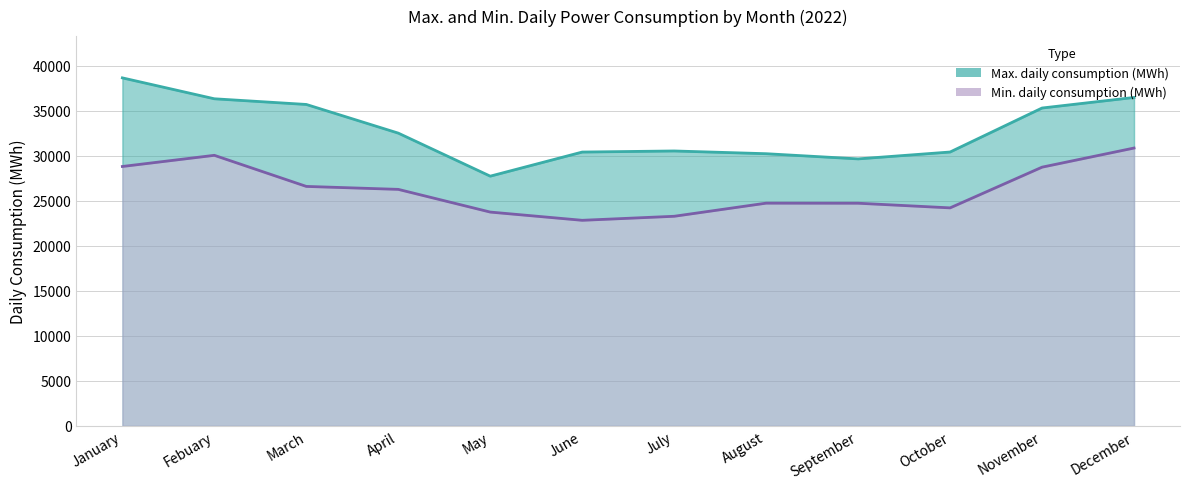

What is the total value across all series at November?

64064.2